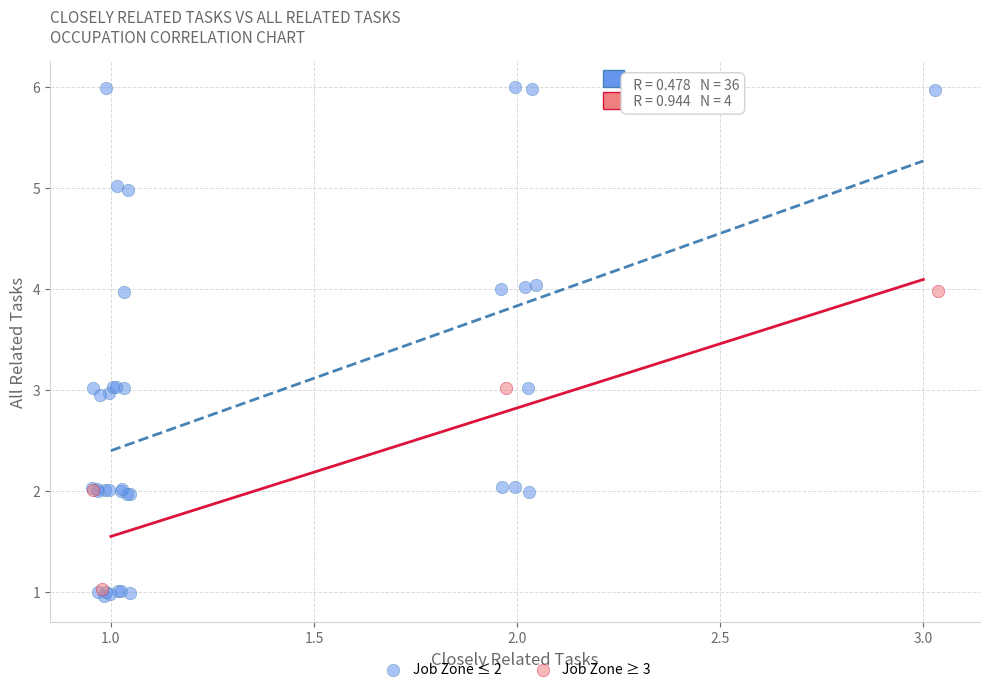

Which series has the widest spread of Y values?

Job Zone ≤ 2